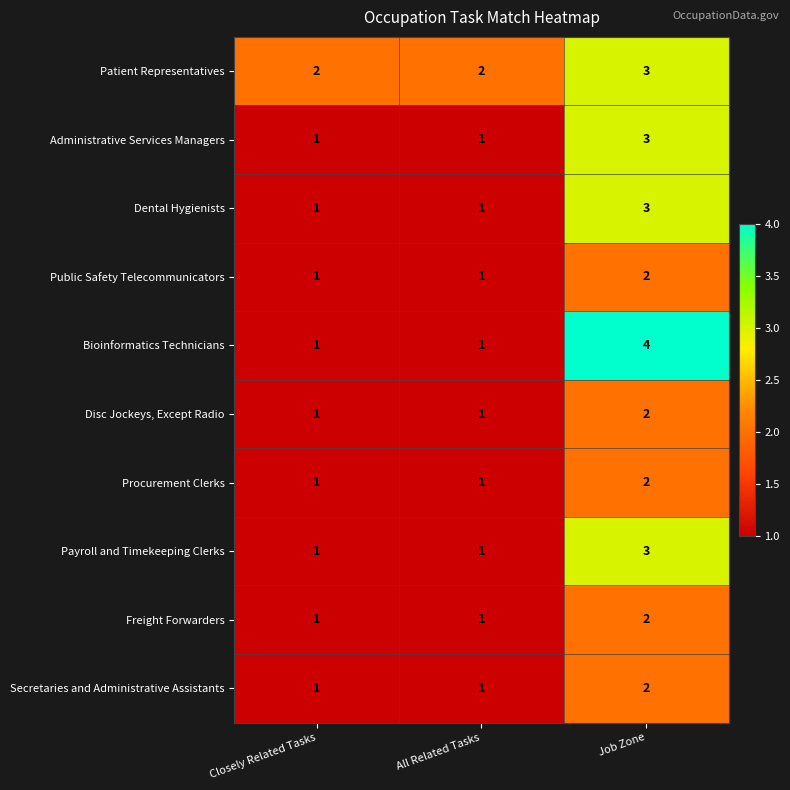

Reading left to right, extract all data points from this chart.

Patient Representatives: Closely Related Tasks=2	All Related Tasks=2	Job Zone=3
Administrative Services Managers: Closely Related Tasks=1	All Related Tasks=1	Job Zone=3
Dental Hygienists: Closely Related Tasks=1	All Related Tasks=1	Job Zone=3
Public Safety Telecommunicators: Closely Related Tasks=1	All Related Tasks=1	Job Zone=2
Bioinformatics Technicians: Closely Related Tasks=1	All Related Tasks=1	Job Zone=4
Disc Jockeys, Except Radio: Closely Related Tasks=1	All Related Tasks=1	Job Zone=2
Procurement Clerks: Closely Related Tasks=1	All Related Tasks=1	Job Zone=2
Payroll and Timekeeping Clerks: Closely Related Tasks=1	All Related Tasks=1	Job Zone=3
Freight Forwarders: Closely Related Tasks=1	All Related Tasks=1	Job Zone=2
Secretaries and Administrative Assistants: Closely Related Tasks=1	All Related Tasks=1	Job Zone=2